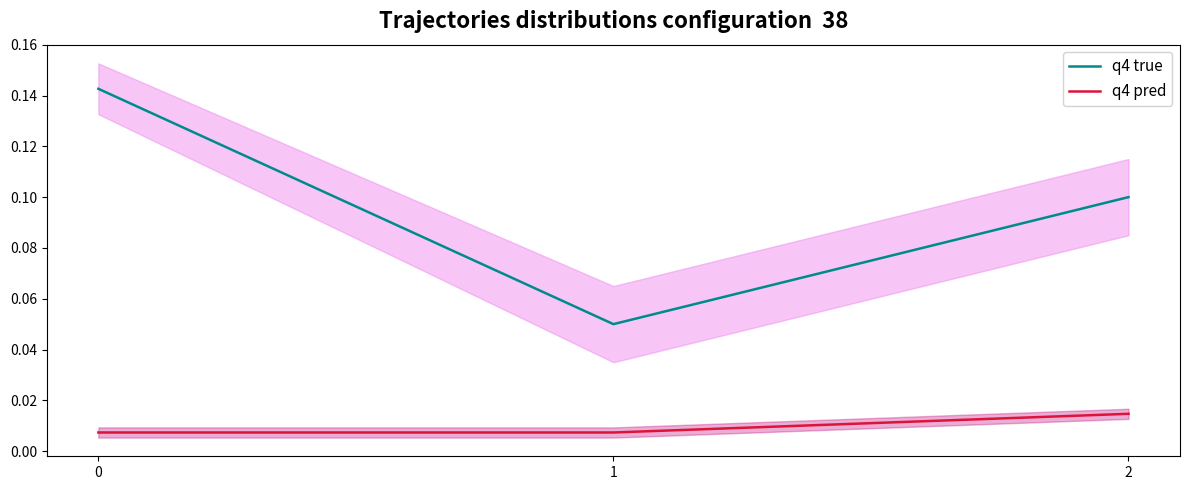

Which series has the largest total across all categories?

q4 true